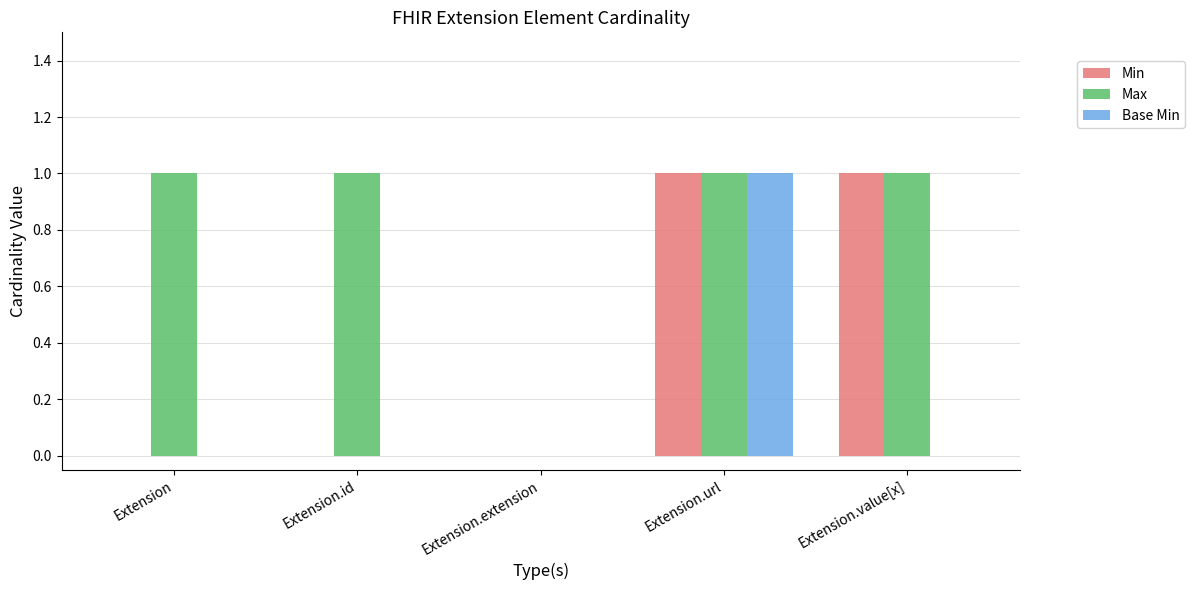

How many groups of bars are there?

5